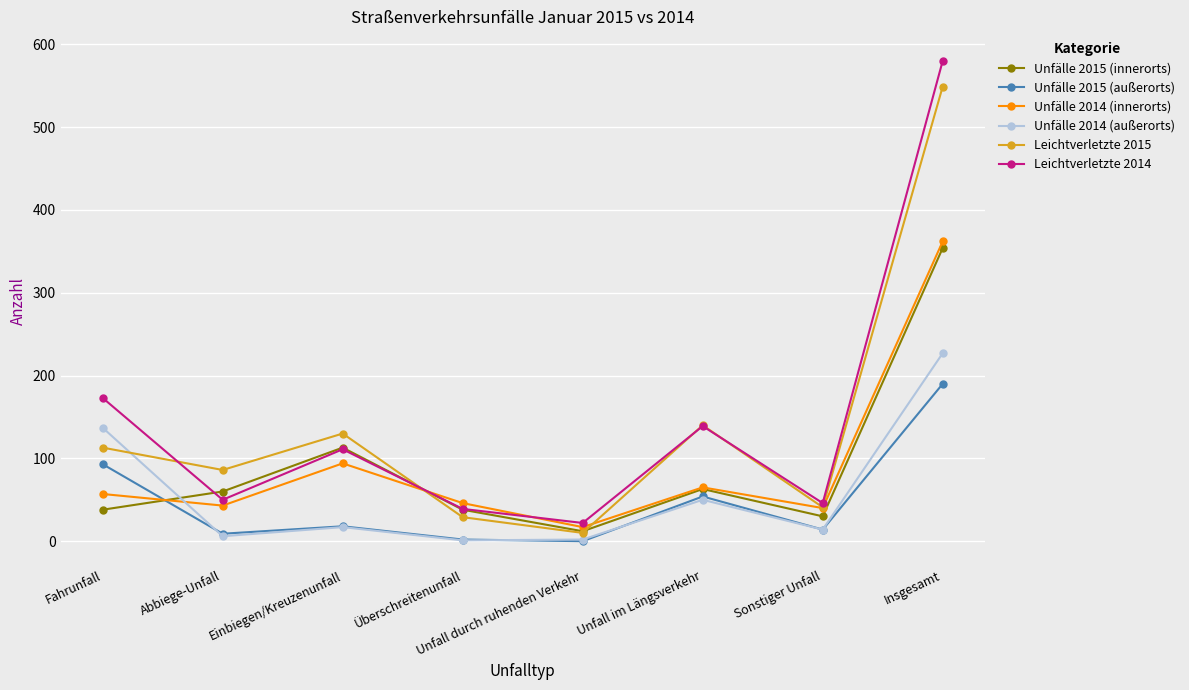

Where is Leichtverletzte 2014 nearest to the value 301?

Fahrunfall